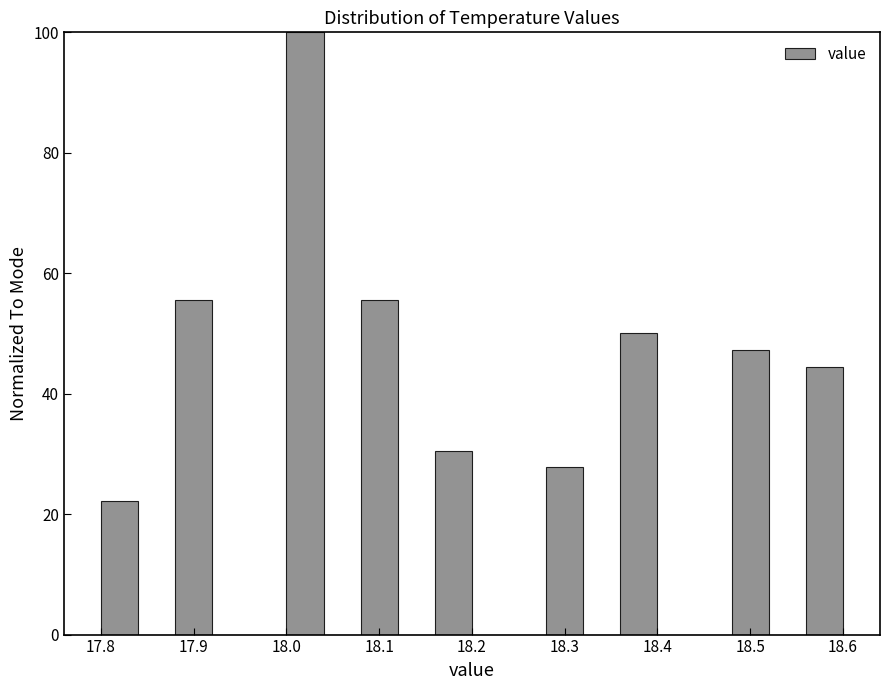

Which range on the x-axis has the tallest bar?

18.00 to 18.04